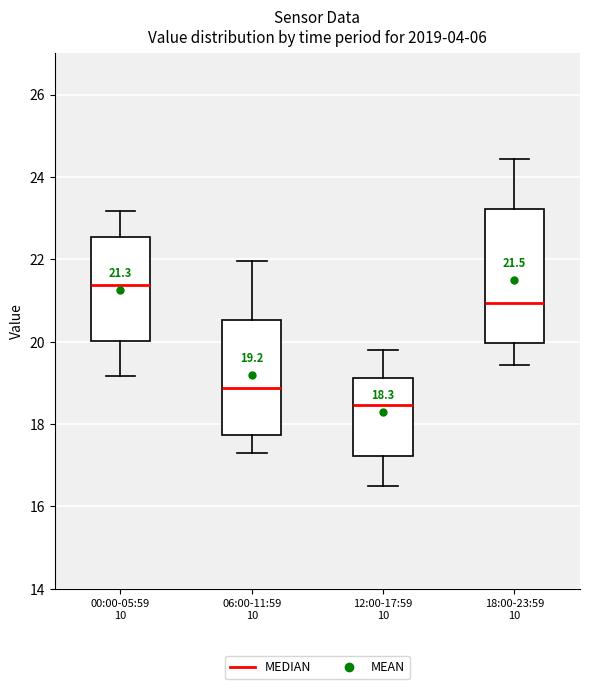

Comparing the boxes themselves (not the whiskers), which one is the tallest?

18:00-23:59 10